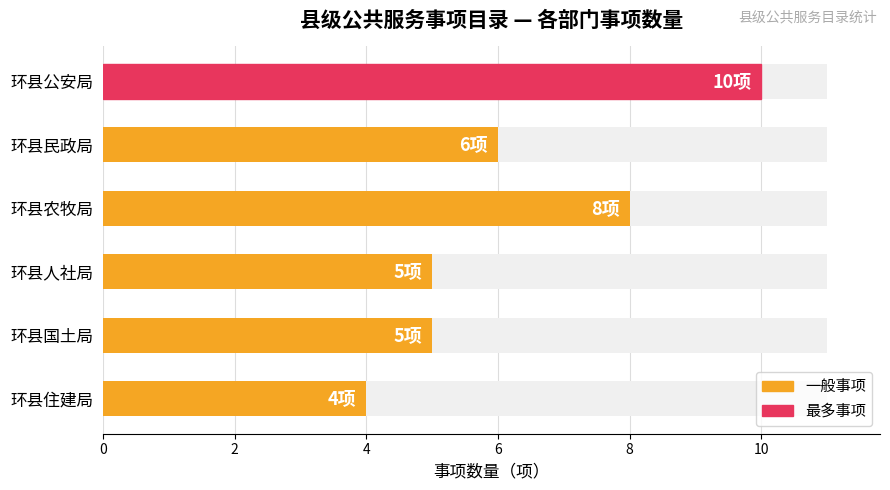

What is the average value?

6